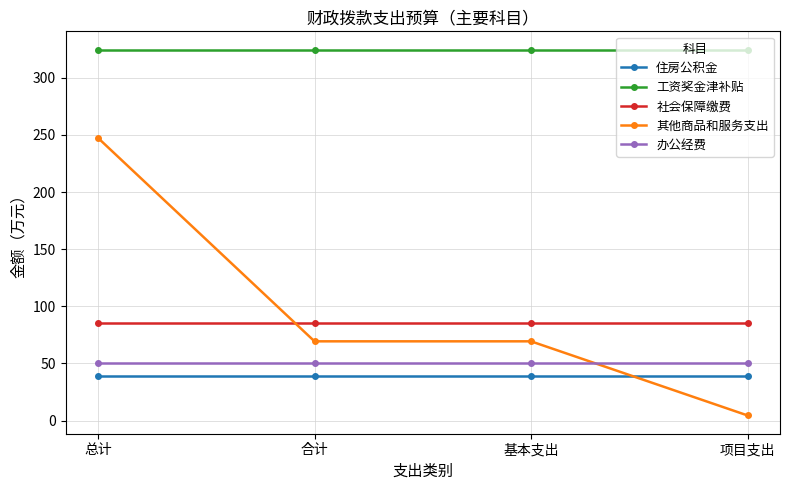

Between 总计 and 项目支出, which series saw the biggest shift?

其他商品和服务支出